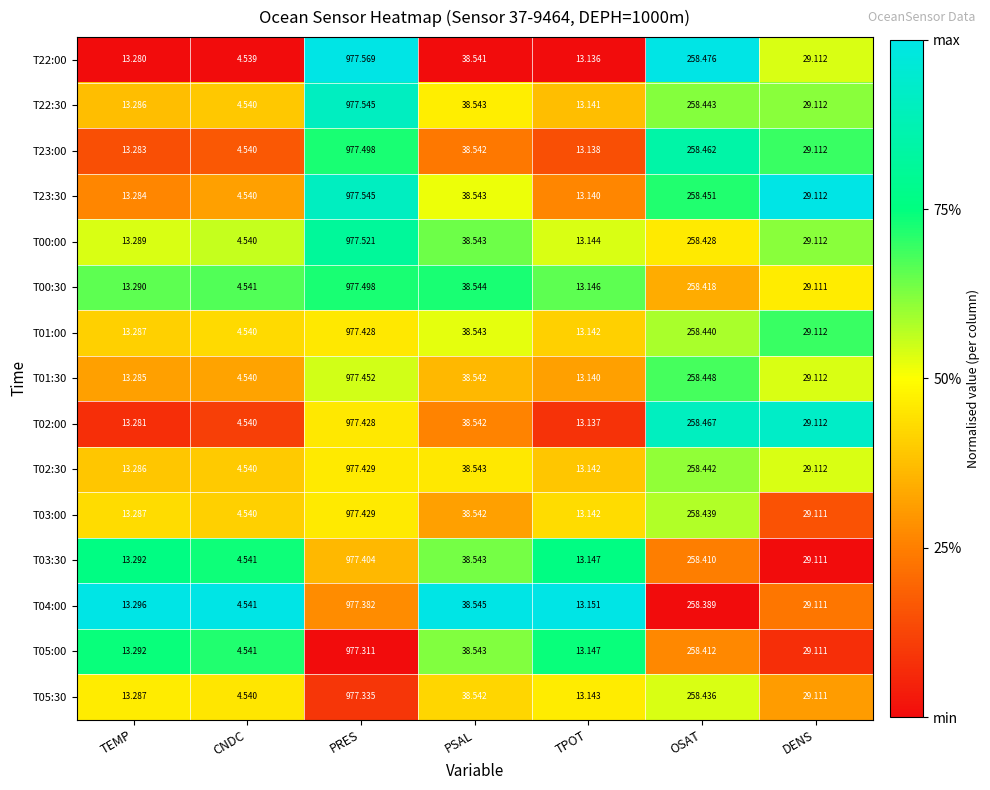

Which category has the highest value across all series?

PRES